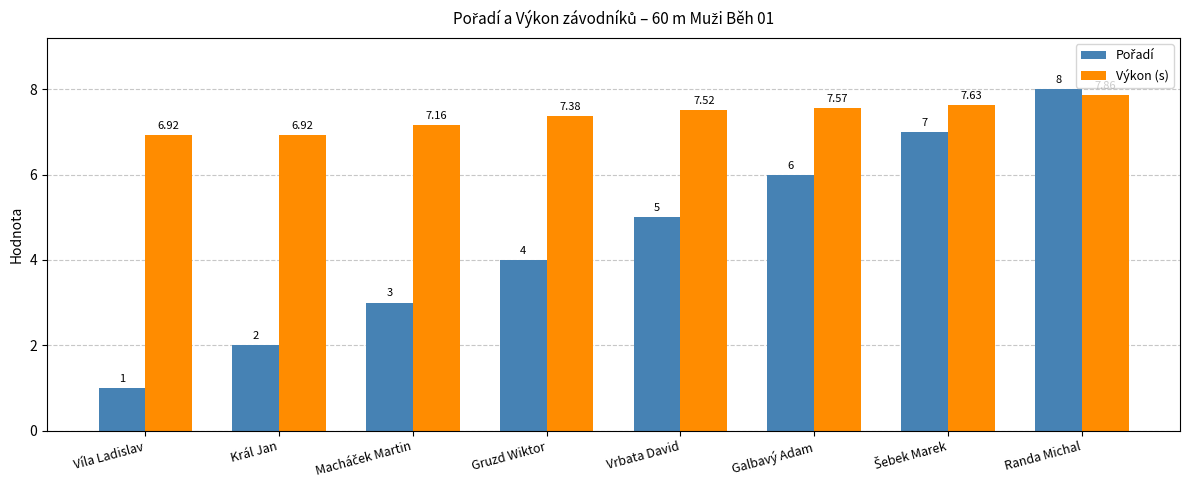

At which category is the sum across all series the highest?

Randa Michal